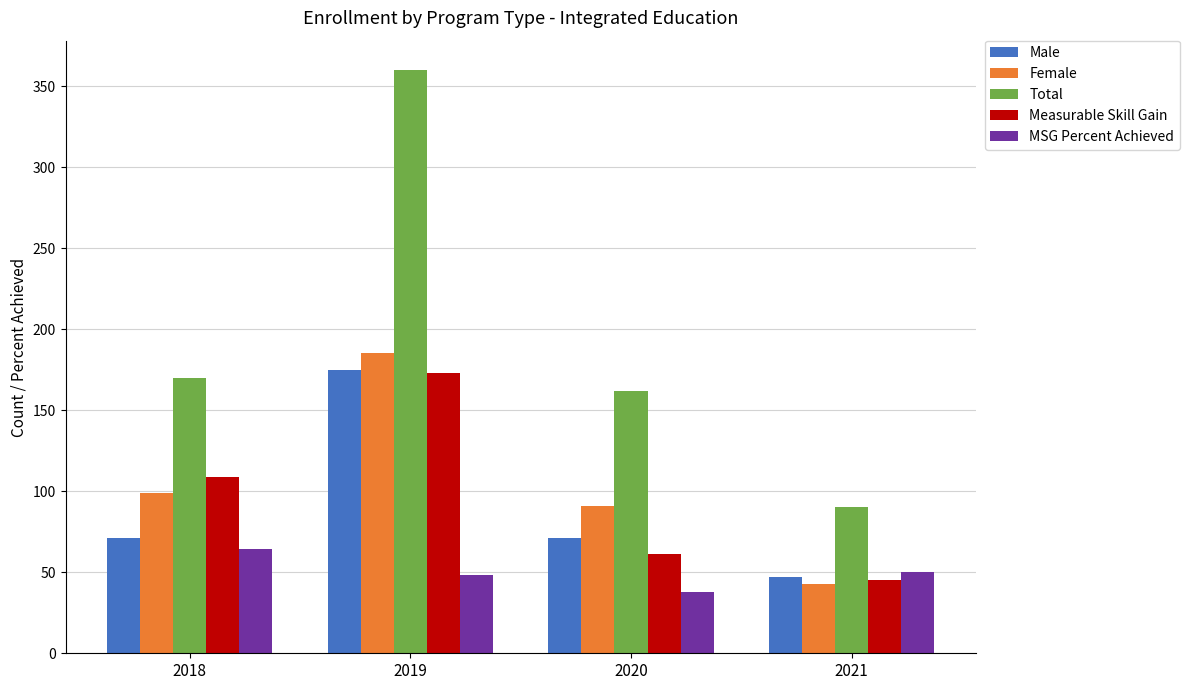

Which series has the widest spread of values?

Total